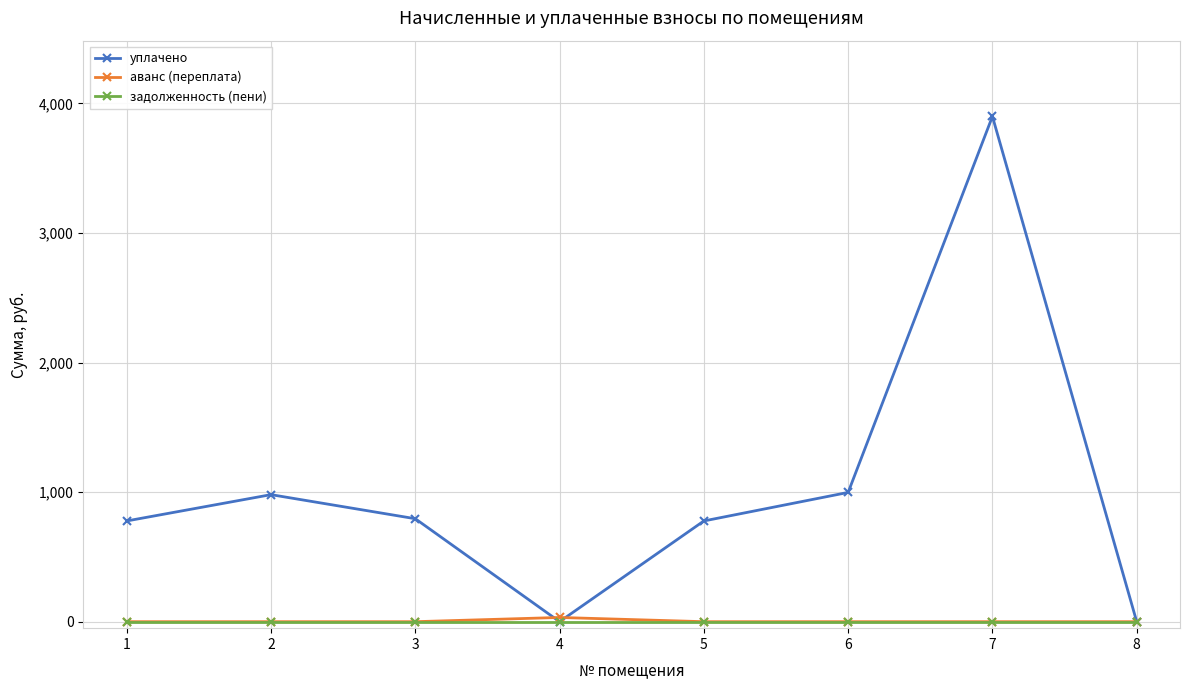

Where is the first local maximum for уплачено?

2